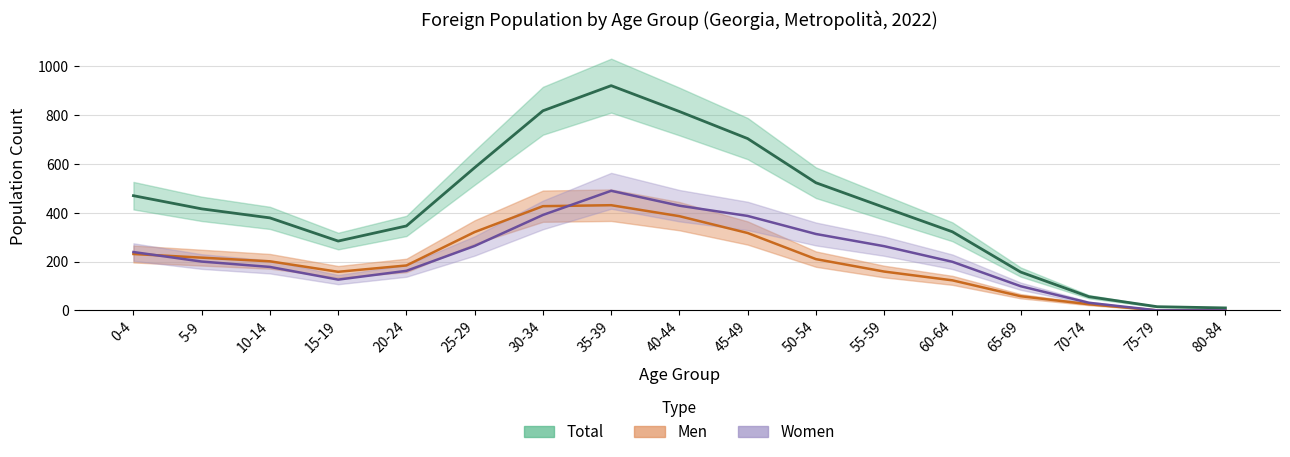

How many series are shown in this chart?

3